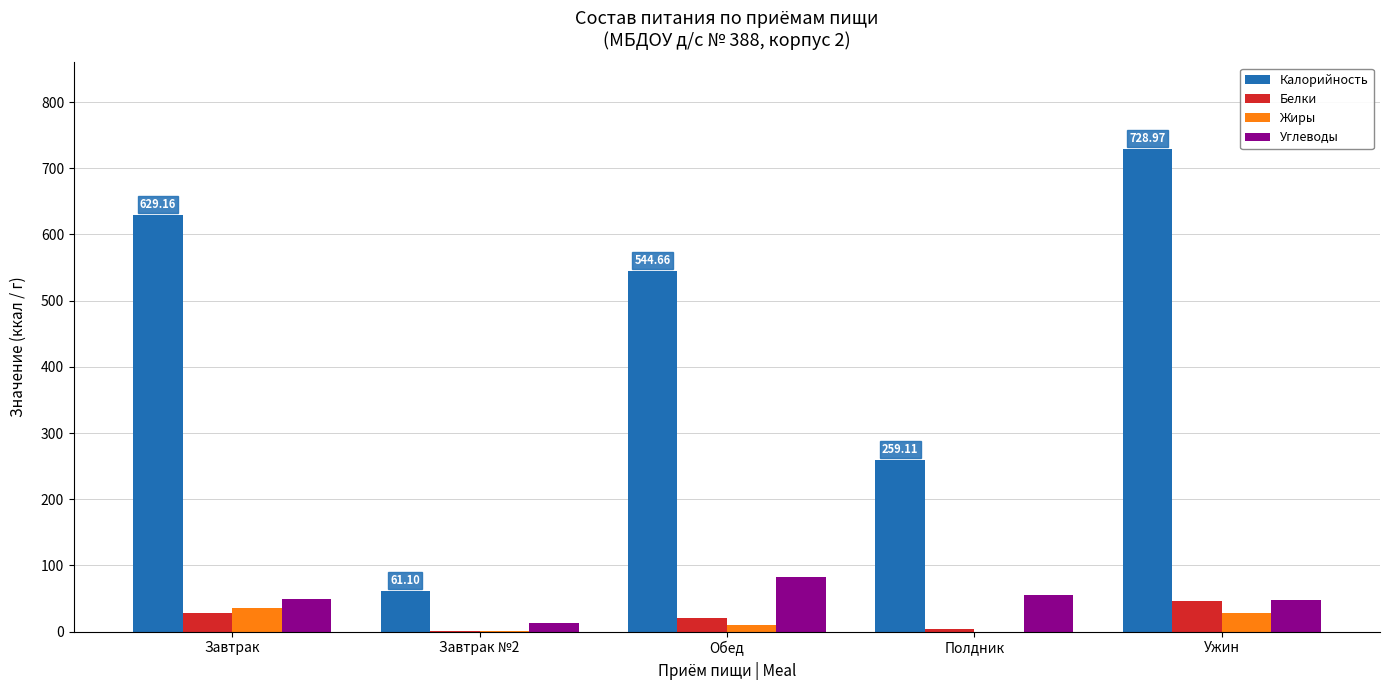

Which series changed the most between Полдник and Ужин?

Калорийность